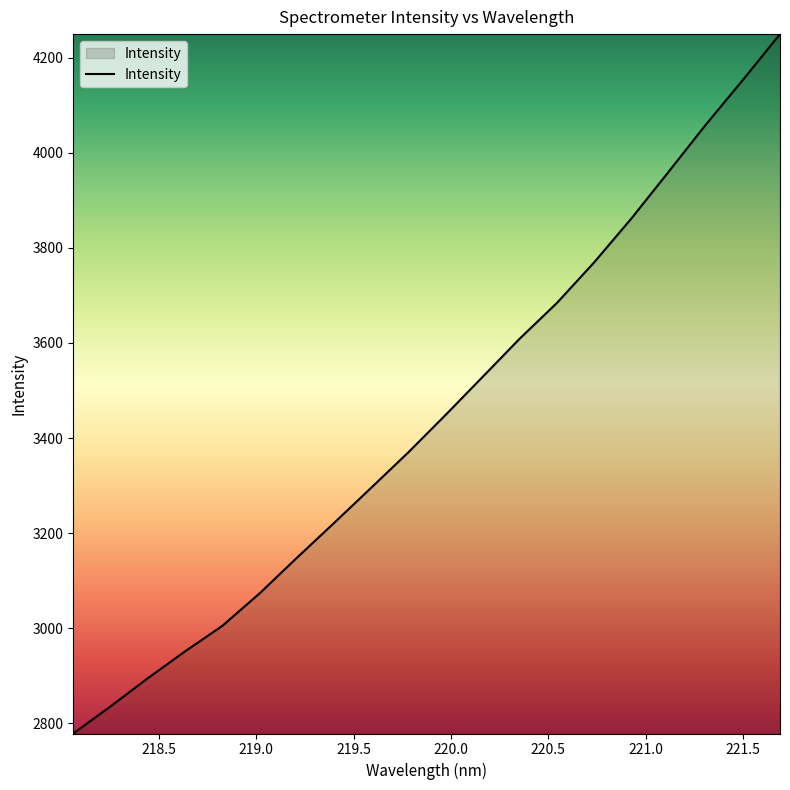

What is the smallest value displayed?

2778.7